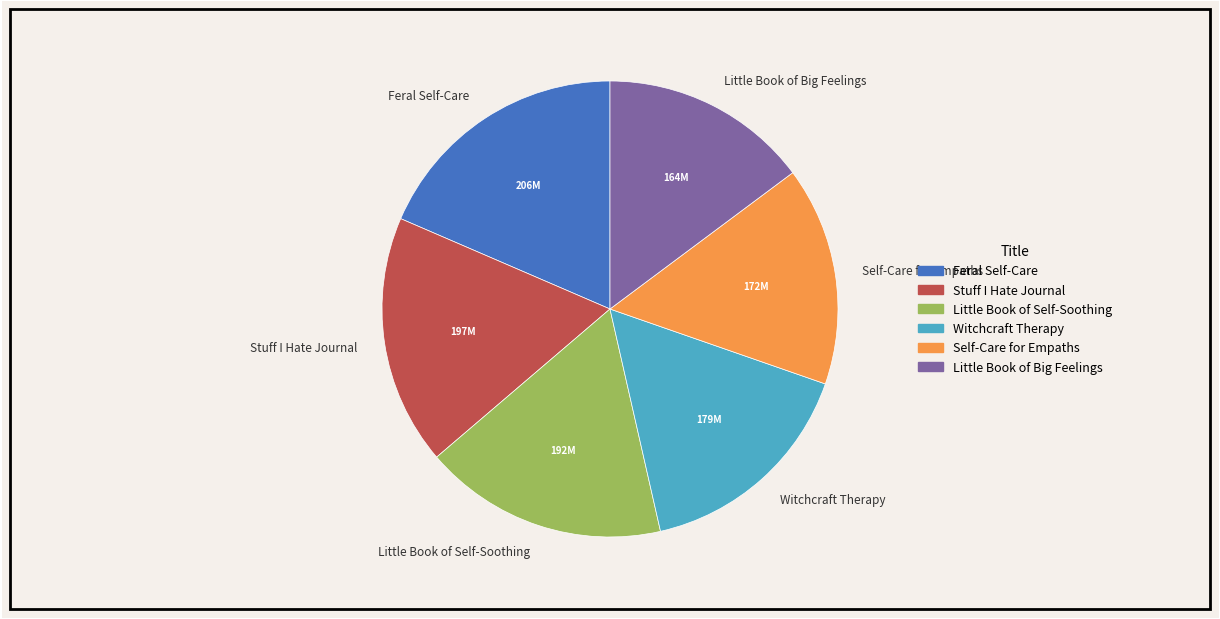

What is the ratio of the value at Self-Care for Empaths to the value at Little Book of Self-Soothing?

0.9